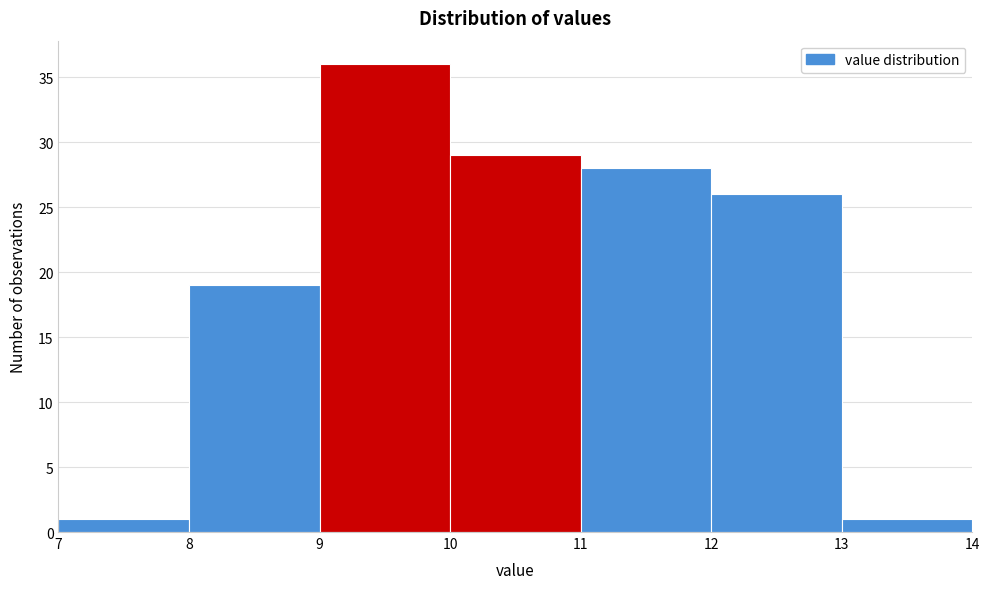

Reading left to right, transcribe this chart: for each bar, give the range it covers on the x-axis and its height. The values are not printed on the chart, so give them approximately, as read against the axis.

7 to 8: 1
8 to 9: 19
9 to 10: 36
10 to 11: 29
11 to 12: 28
12 to 13: 26
13 to 14: 1